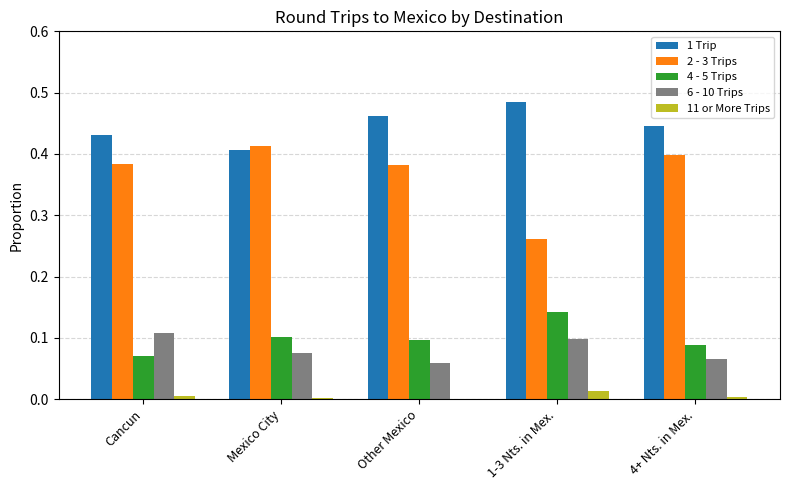

Is the value of 2 - 3 Trips at Mexico City greater than the value of 4 - 5 Trips at Other Mexico?

Yes